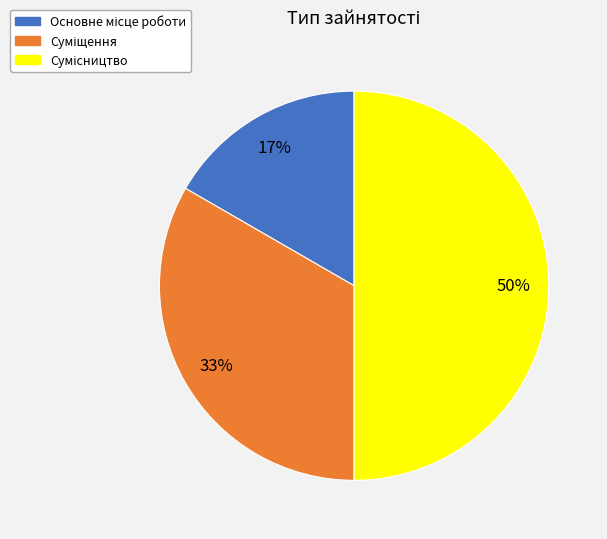

To the nearest percent, what is the difference between the largest and smallest slice percentages?

33%